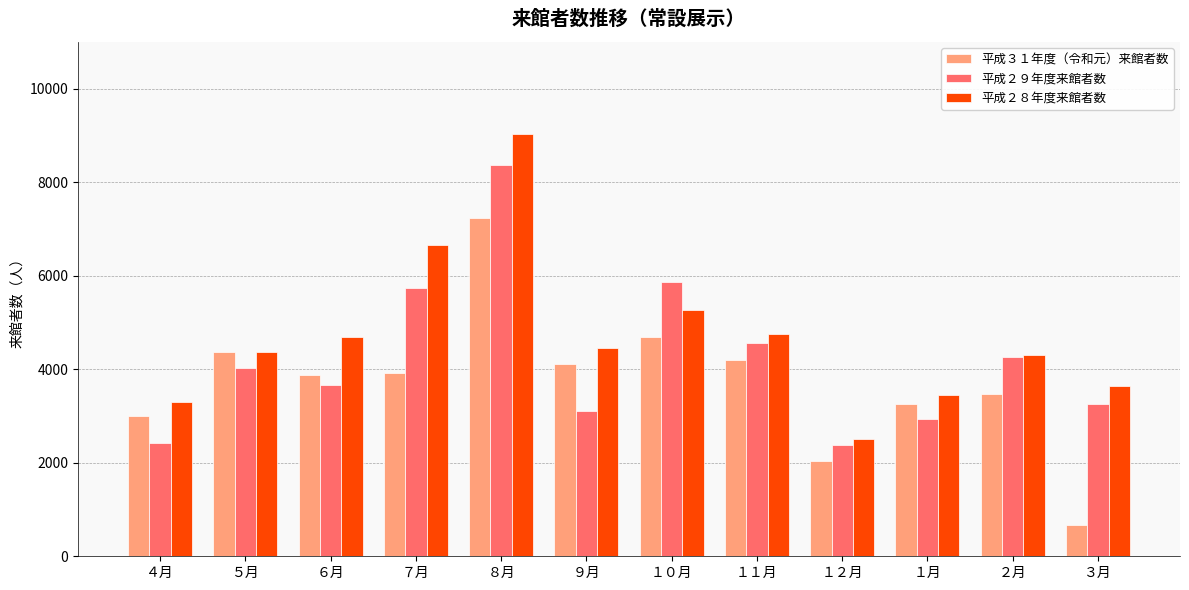

At which label does 平成３１年度（令和元）来館者数 reach its minimum?

３月